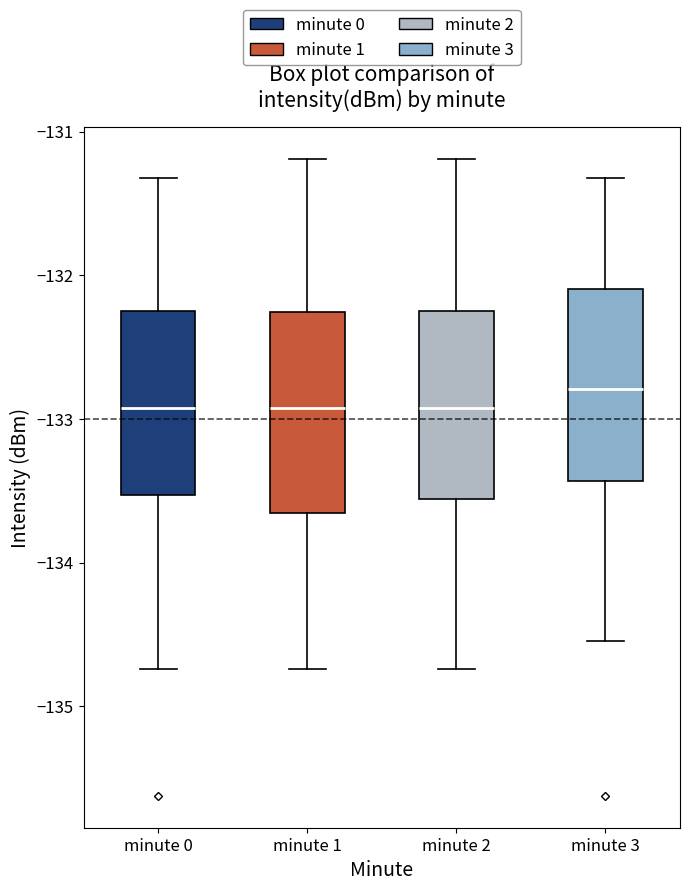

Where is the lower edge of the box for minute 1 on the y-axis? The values are not printed on the chart, so give them approximately, as read against the axis.

-133.7